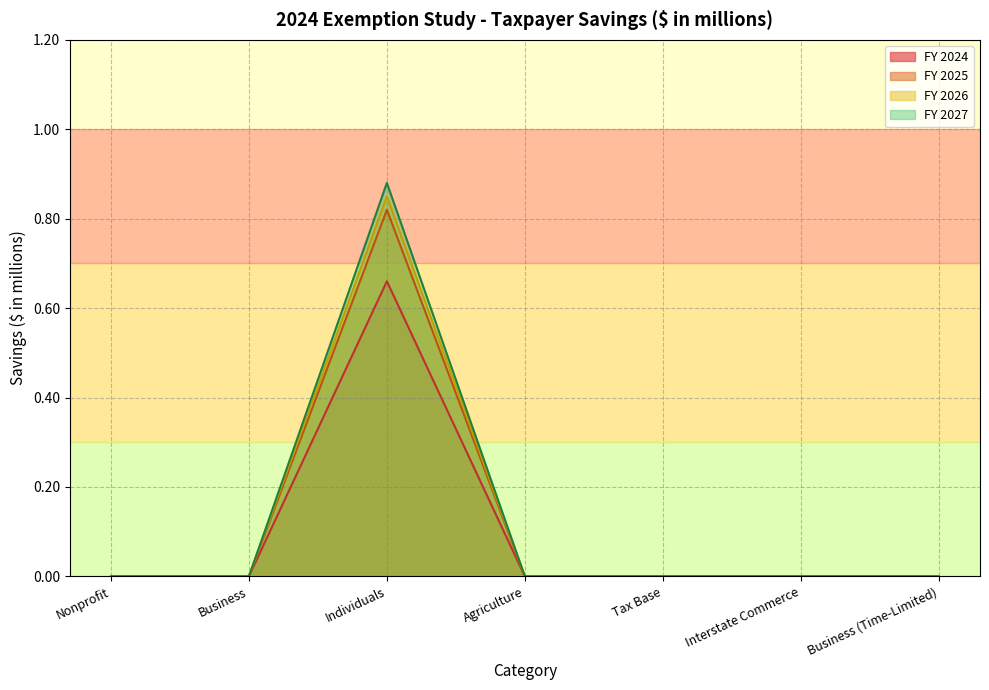

How many positive values does the FY 2024 series have?

1